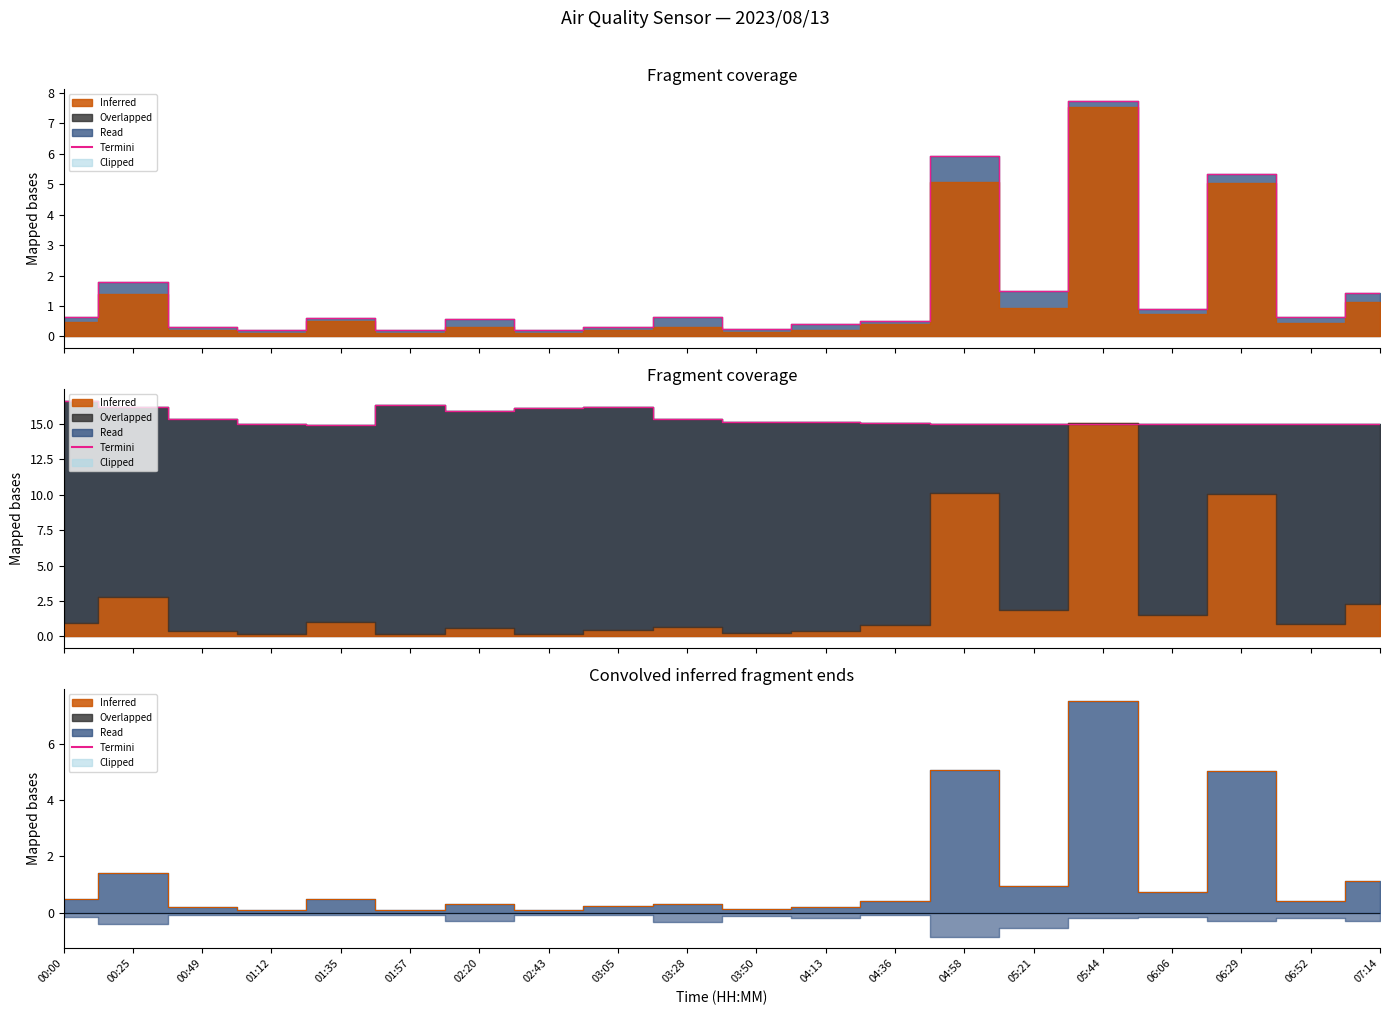

Which series has the largest range (max minus min)?

Inferred